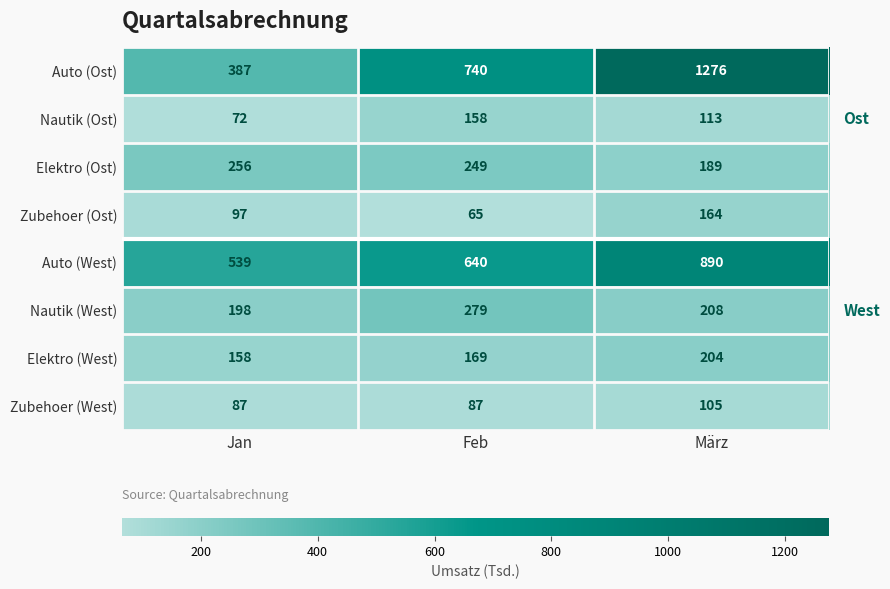

Reading left to right, list all the values displayed in this chart.

Auto (Ost): 387	740	1276
Nautik (Ost): 72	158	113
Elektro (Ost): 256	249	189
Zubehoer (Ost): 97	65	164
Auto (West): 539	640	890
Nautik (West): 198	279	208
Elektro (West): 158	169	204
Zubehoer (West): 87	87	105